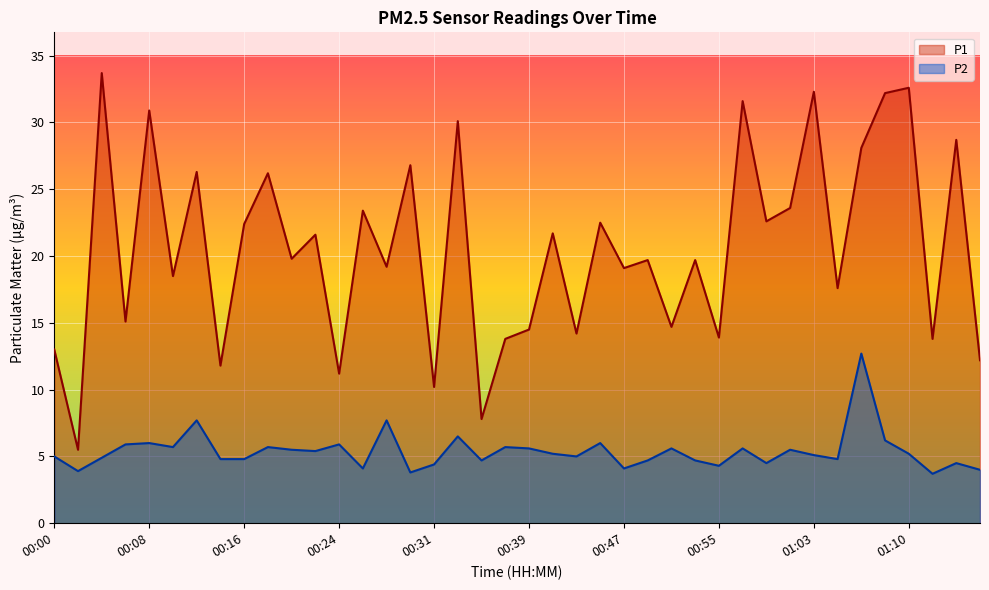

Between 00:31 and 01:08, which series saw the biggest shift?

P1